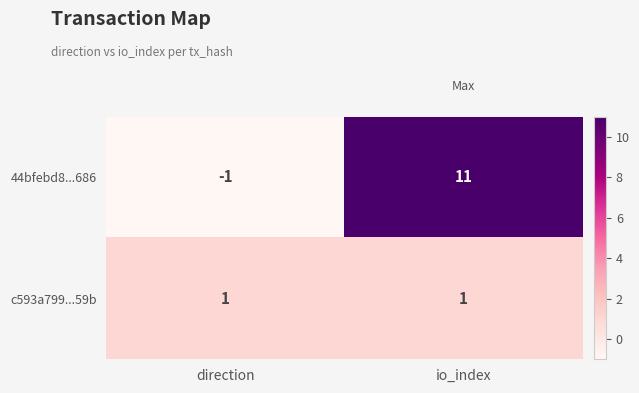

What is the average value of the 44bfebd8...686 series?

5